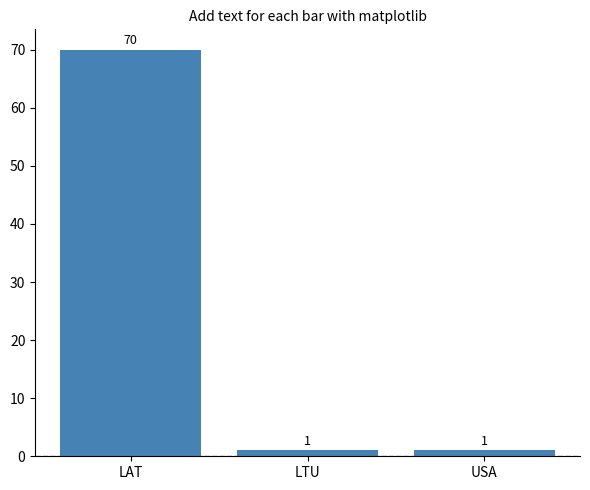

The chart shows a value of 1 at USA. True or false?

True